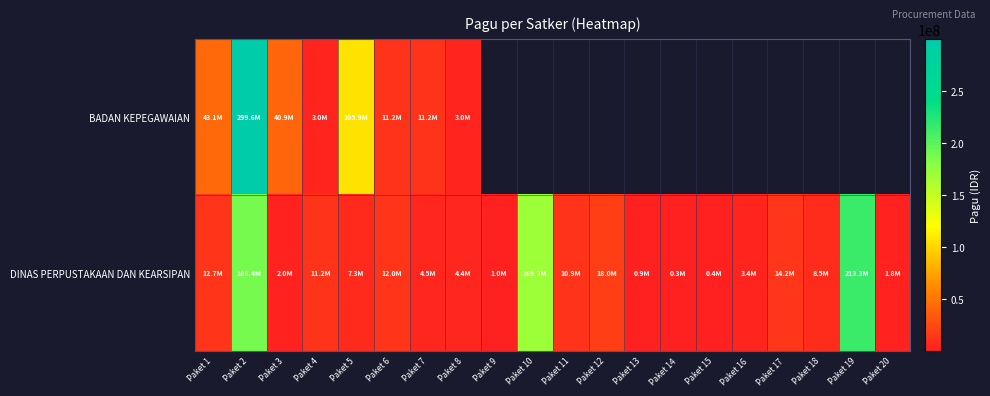

Between Paket 11 and Paket 19, which is larger?

Paket 19